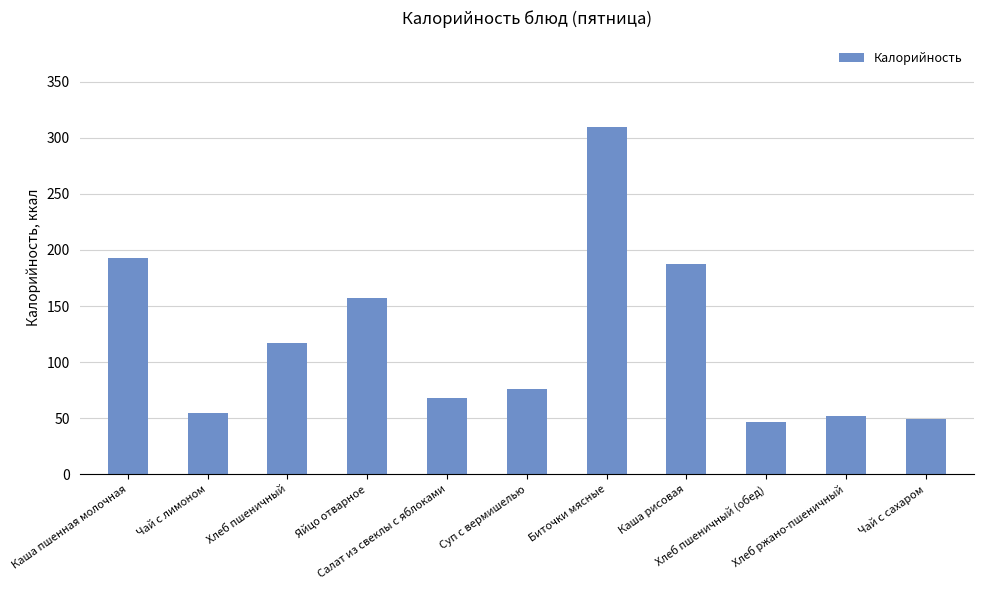

What is the label of the 10th bar from the right?

Чай с лимоном